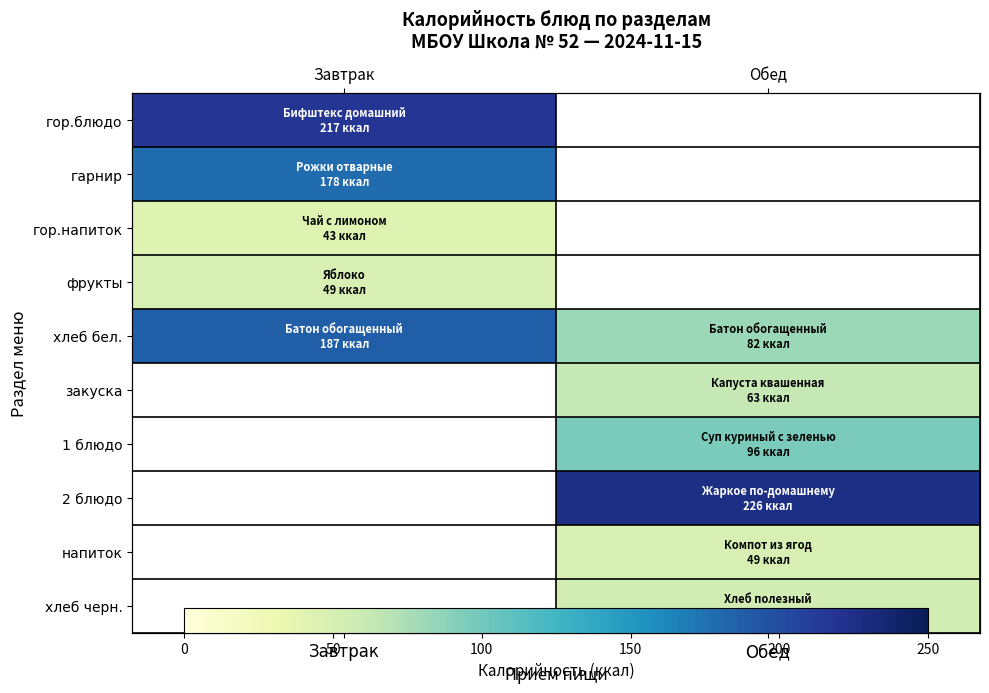

Which series has the widest spread of values?

хлеб бел.